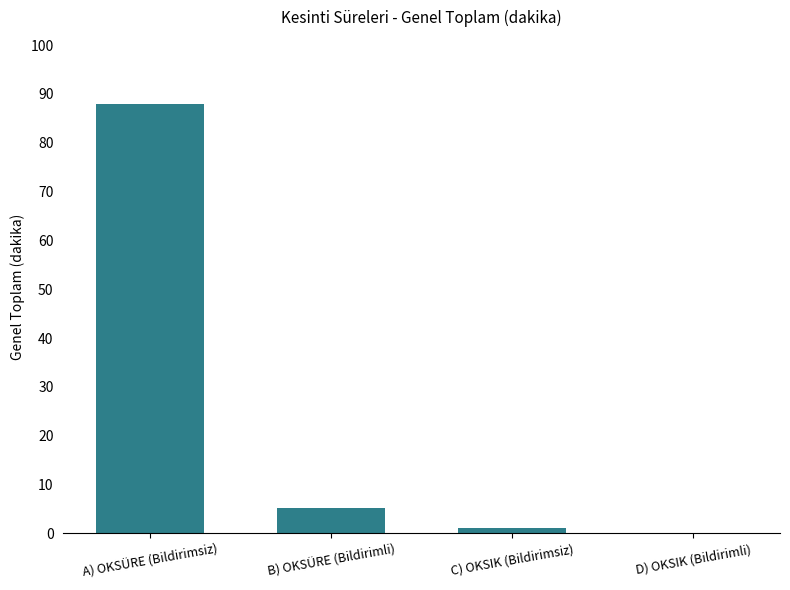

The chart shows a value of 0.0 at D) OKSIK (Bildirimli). True or false?

True